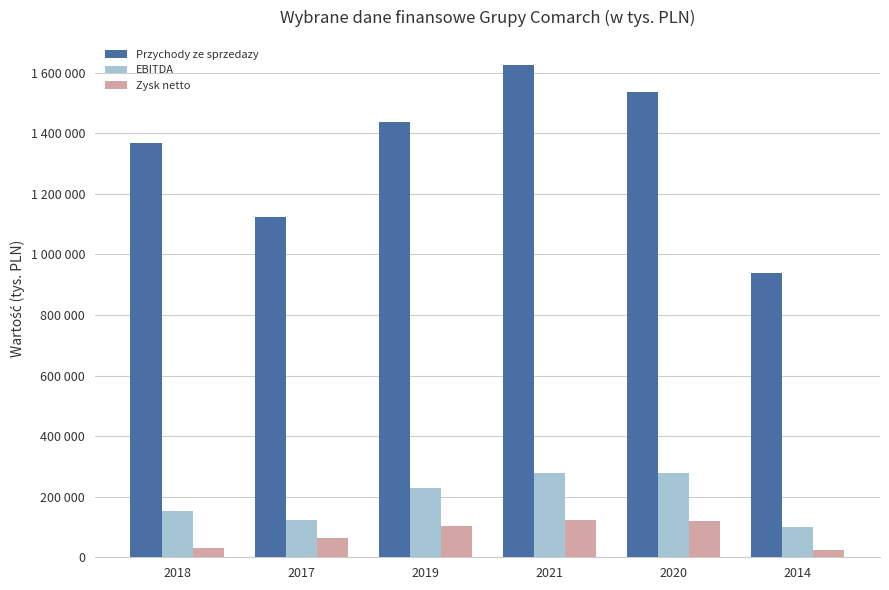

The EBITDA series shows 150132 at 2014. True or false?

False